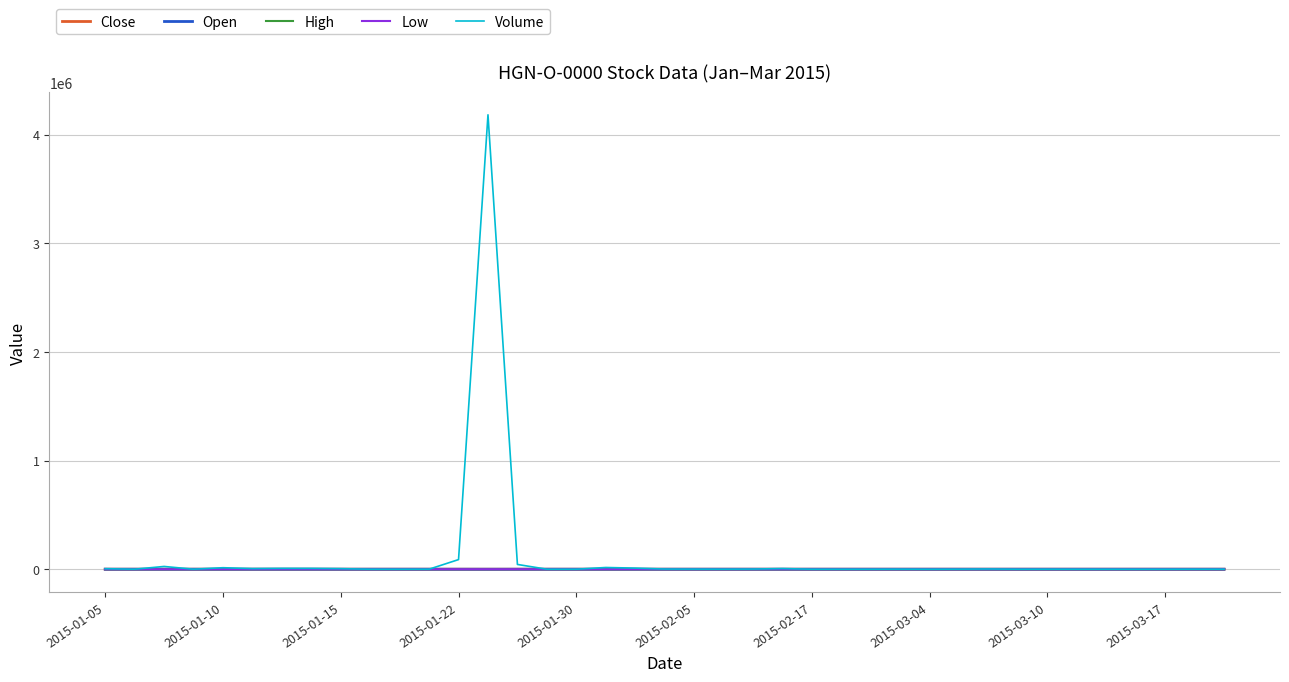

Which series has the largest range (max minus min)?

Volume